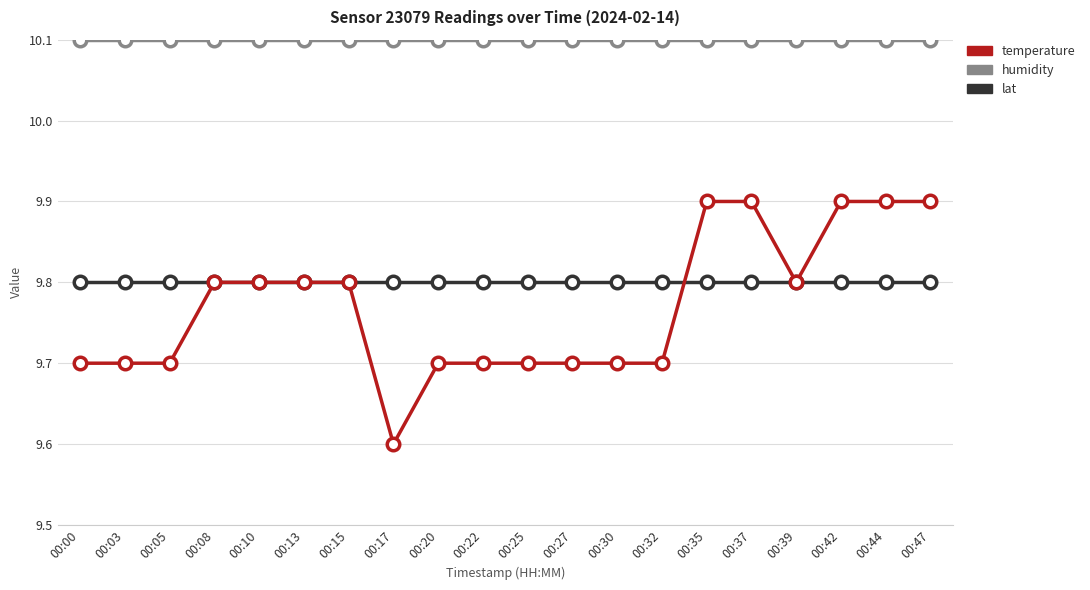

Rank the series at 00:47 from lowest to highest value.

lat, temperature, humidity